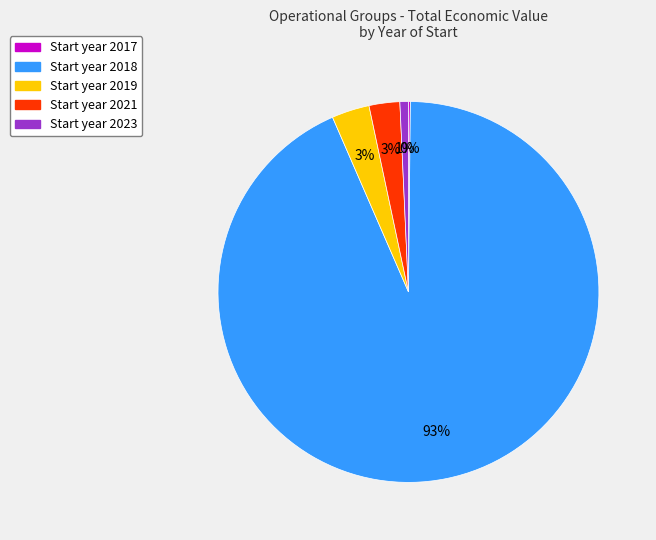

To the nearest percent, what is the average slice percentage?

20%